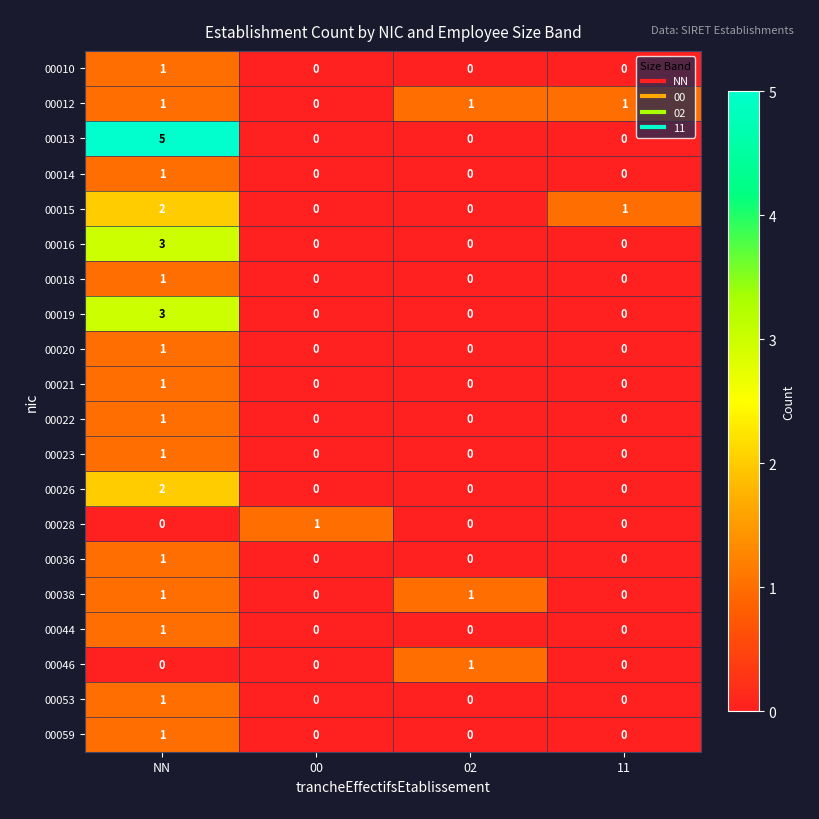

Is it true that 00022 equals 0 at 00?

True